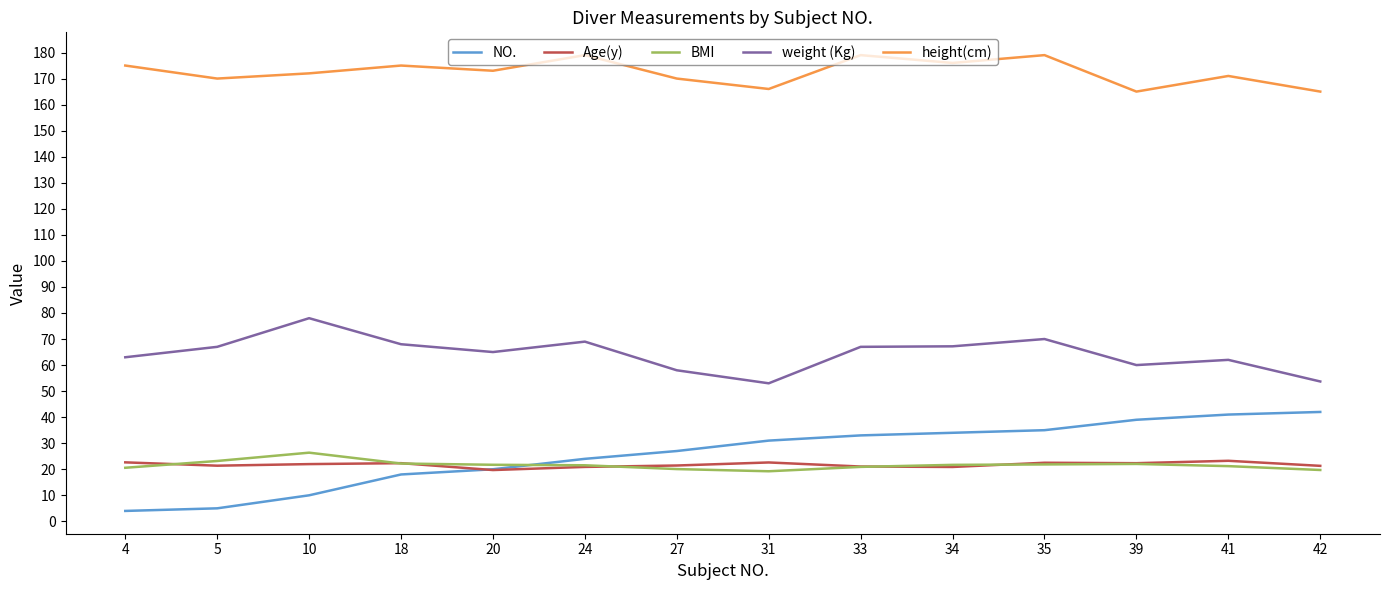

Which series has the largest total across all categories?

height(cm)